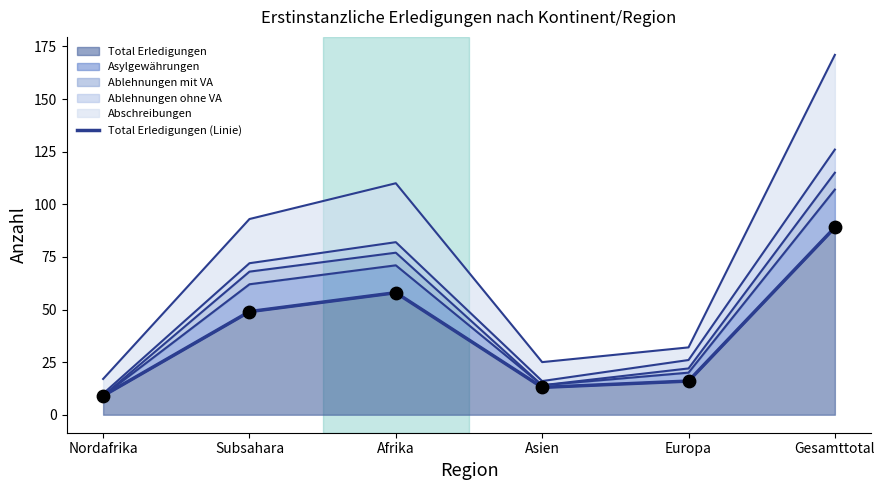

What is the change in value from Asien to Gesamttotal?

+76